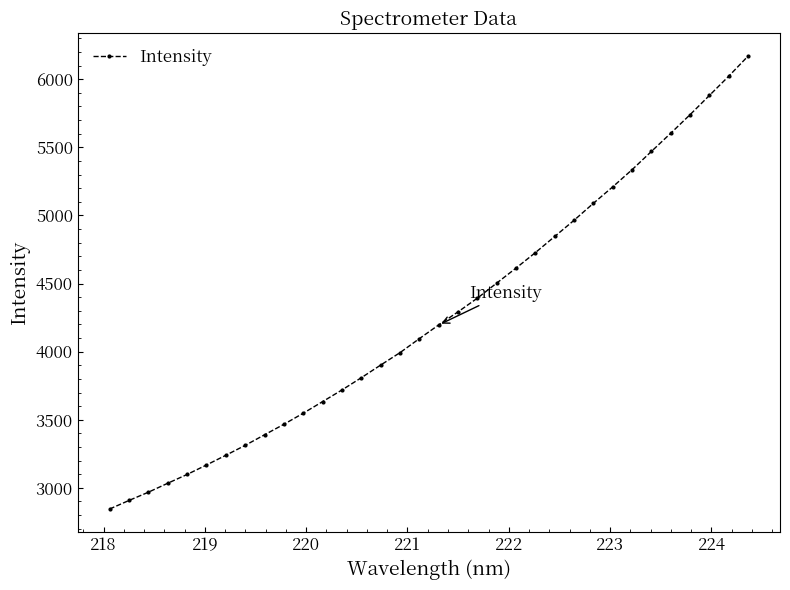

What is the sum of all values?

145179.9